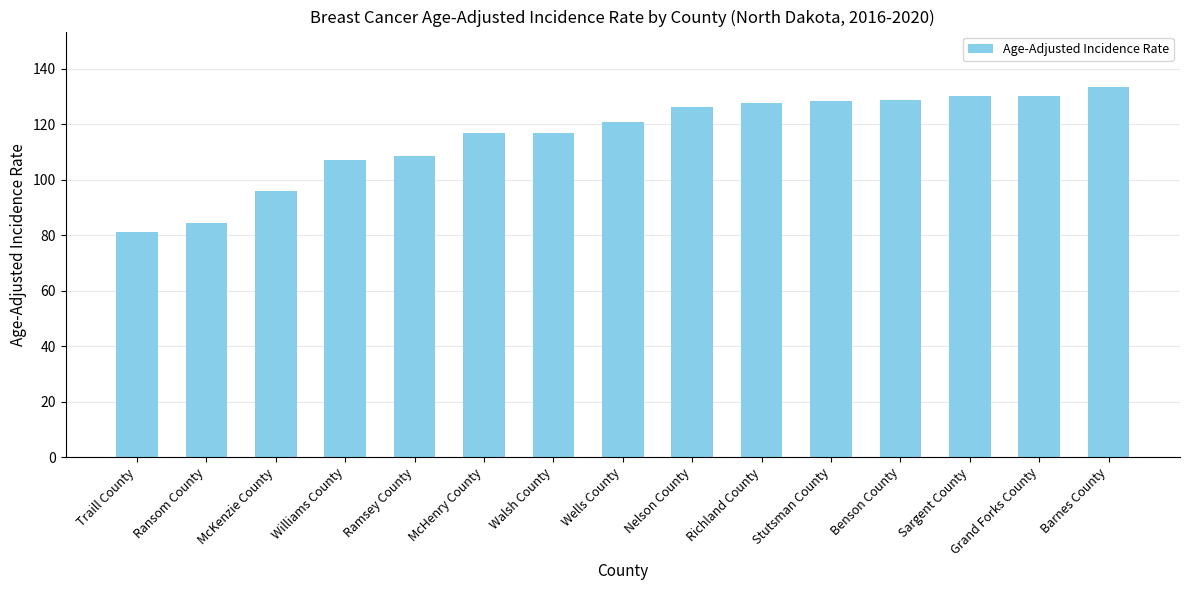

True or false: the data shows 145.7 at Traill County.

False